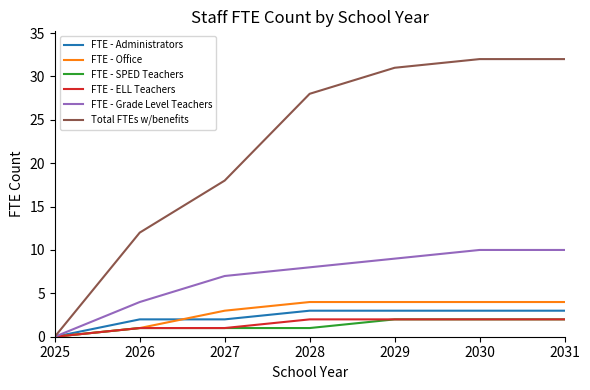

Is it true that FTE - Office equals 7 at 2030?

False